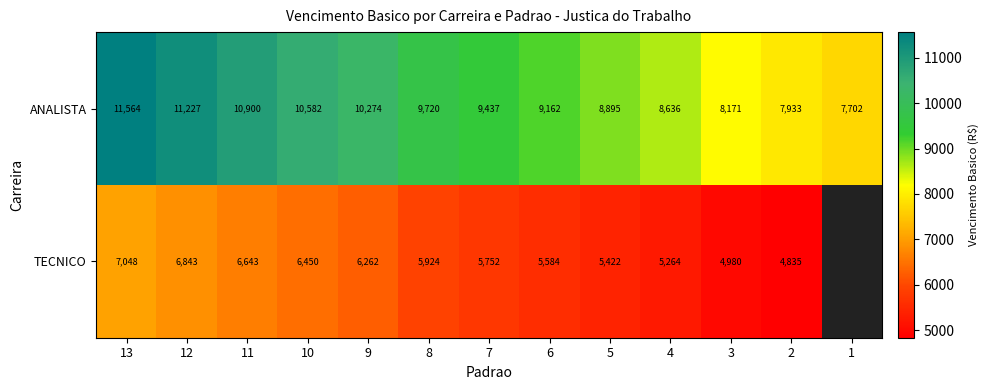

Rank the series at 8 from highest to lowest value.

ANALISTA, TECNICO